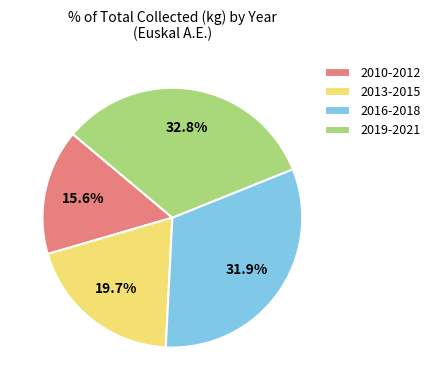

Rank the categories by value from highest to lowest.

2019-2021, 2016-2018, 2013-2015, 2010-2012